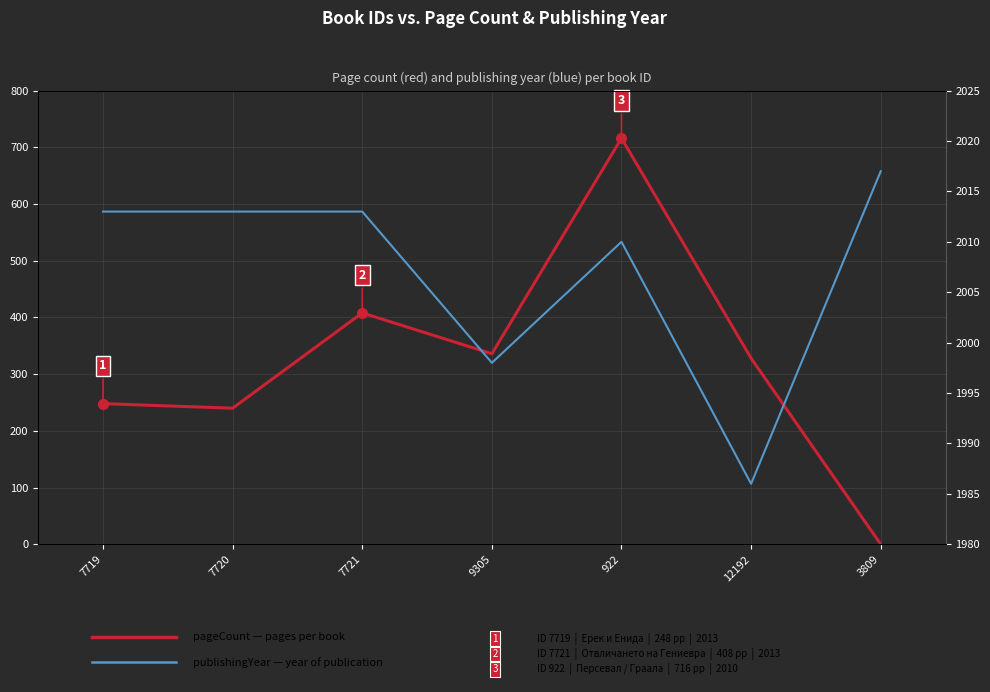

What is the difference between the maximum and minimum values in the pageCount (pages) series?

716